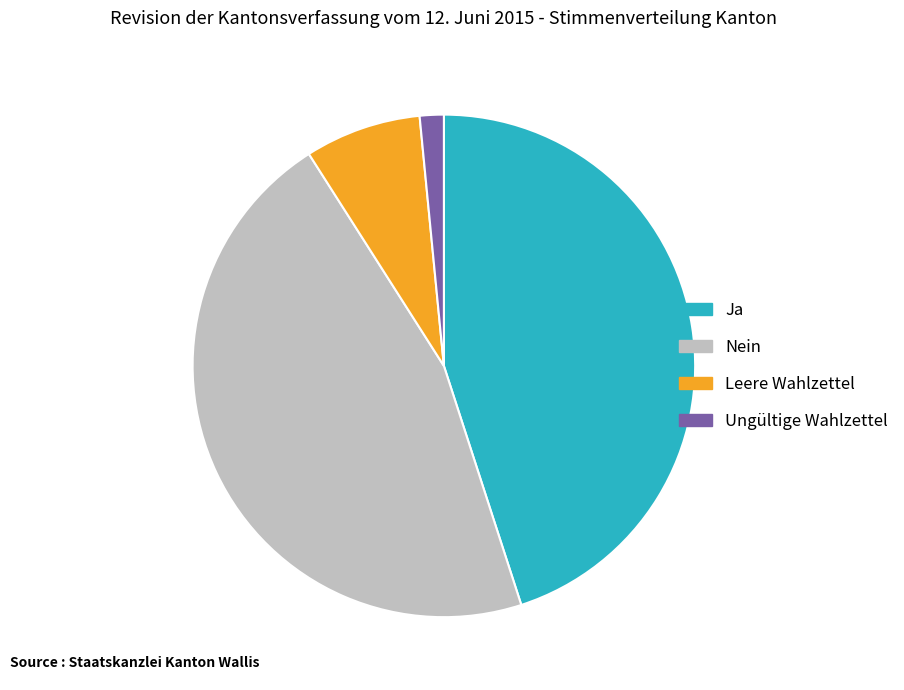

Approximately how many times larger is the value at Nein compared to Ja?

1.0